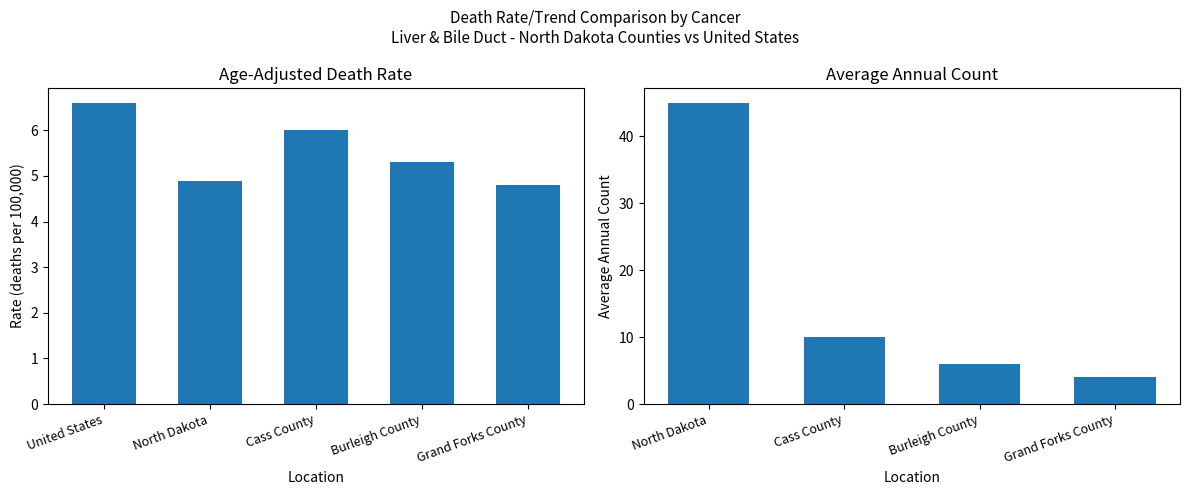

Rank the categories by value from highest to lowest.

United States, Cass County, Burleigh County, North Dakota, Grand Forks County